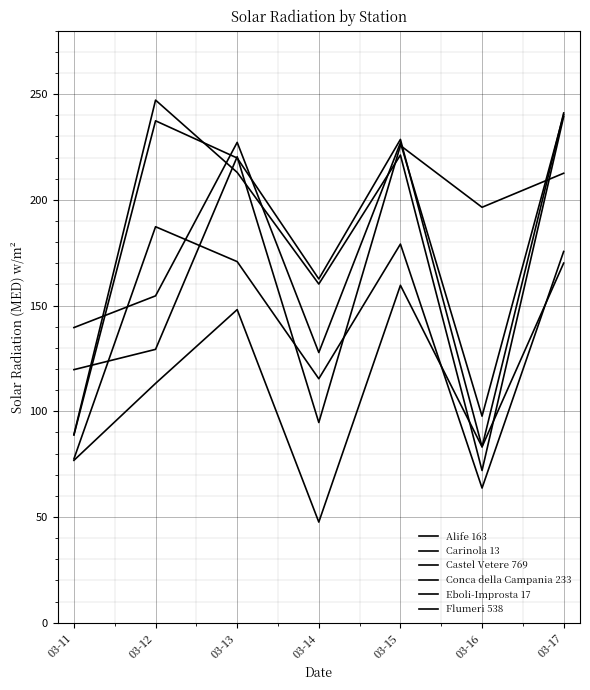

True or false: Flumeri 538 has a value of 113.2 at 03-12.

True